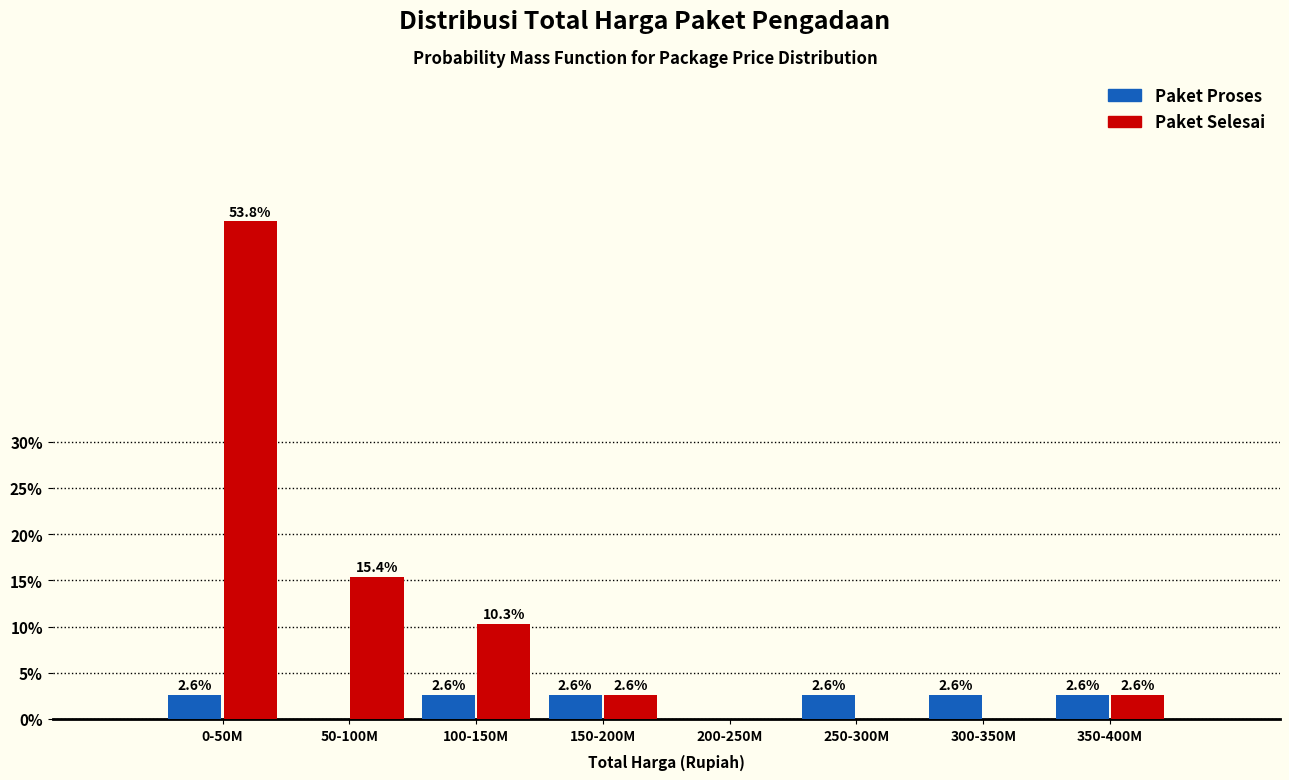

Reading left to right, what are all the values shown in this chart?

Paket Proses: 0-50M=2.6	50-100M=0.0	100-150M=2.6	150-200M=2.6	200-250M=0.0	250-300M=2.6	300-350M=2.6	350-400M=2.6
Paket Selesai: 0-50M=53.8	50-100M=15.4	100-150M=10.3	150-200M=2.6	200-250M=0.0	250-300M=0.0	300-350M=0.0	350-400M=2.6